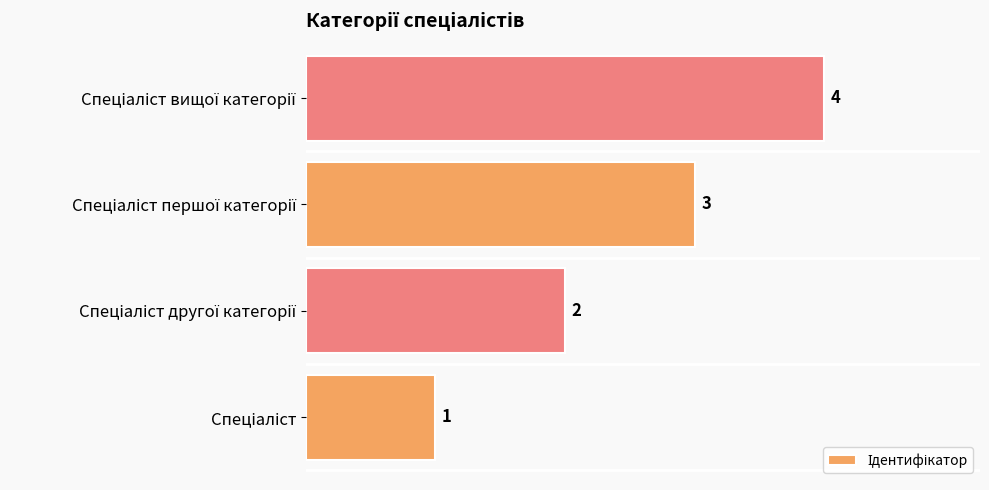

How many values are between 2 and 4?

3